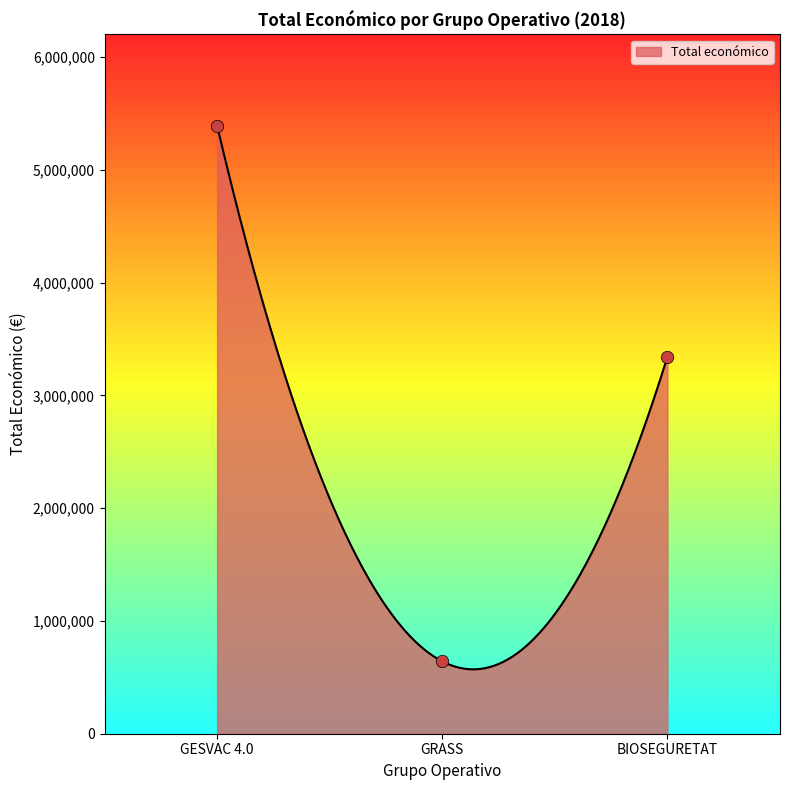

What is the ratio of the value at BIOSEGURETAT to the value at GESVAC 4.0?

0.6